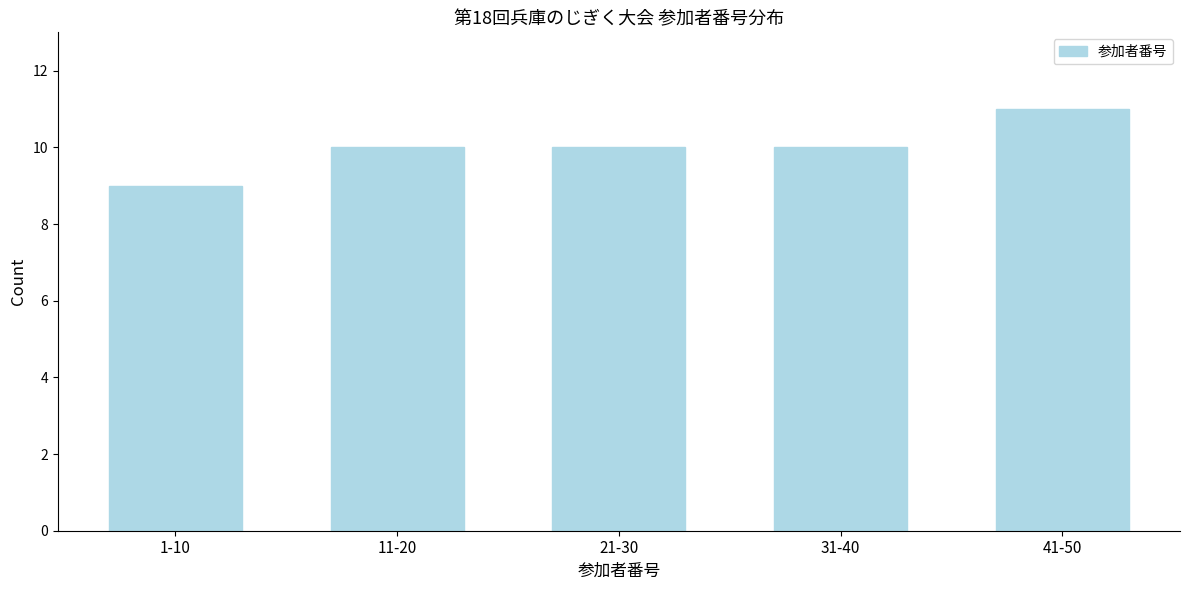

Reading left to right, extract all data points from this chart.

1-10=9	11-20=10	21-30=10	31-40=10	41-50=11